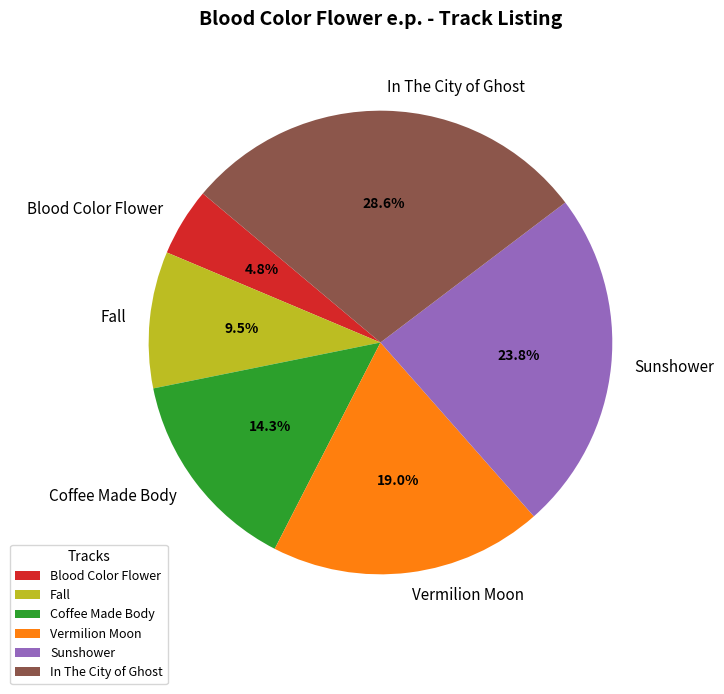

Between Coffee Made Body and Vermilion Moon, which is larger?

Vermilion Moon